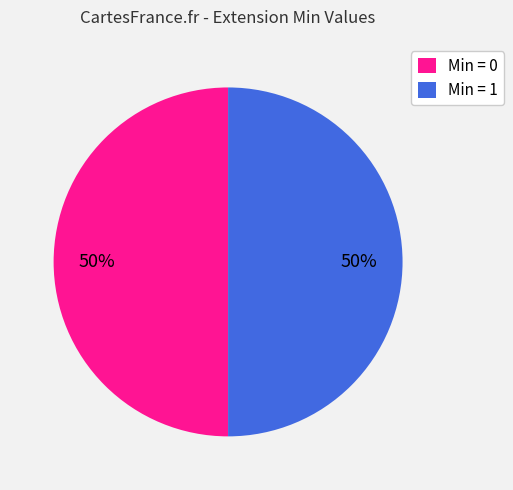

To the nearest percent, what is the difference between the largest and smallest slice percentages?

0%